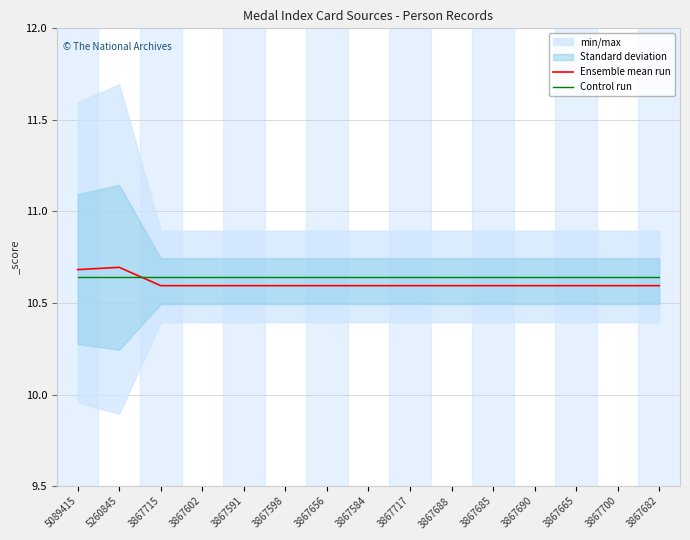

Which category has the lowest value in the Ensemble mean run series?

3867584